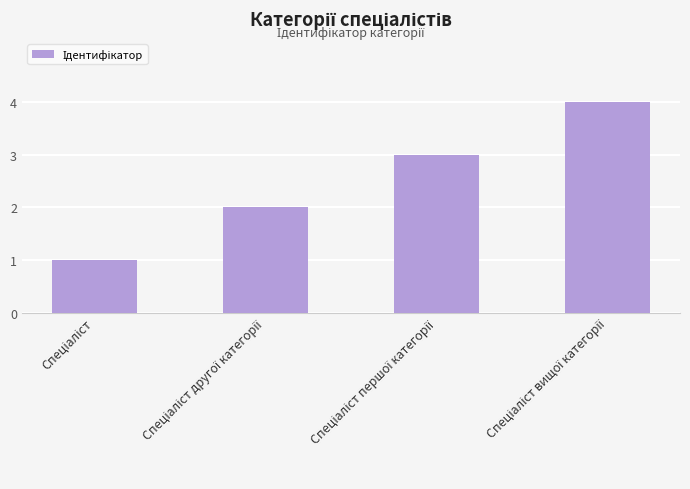

How many bars are there in total?

4